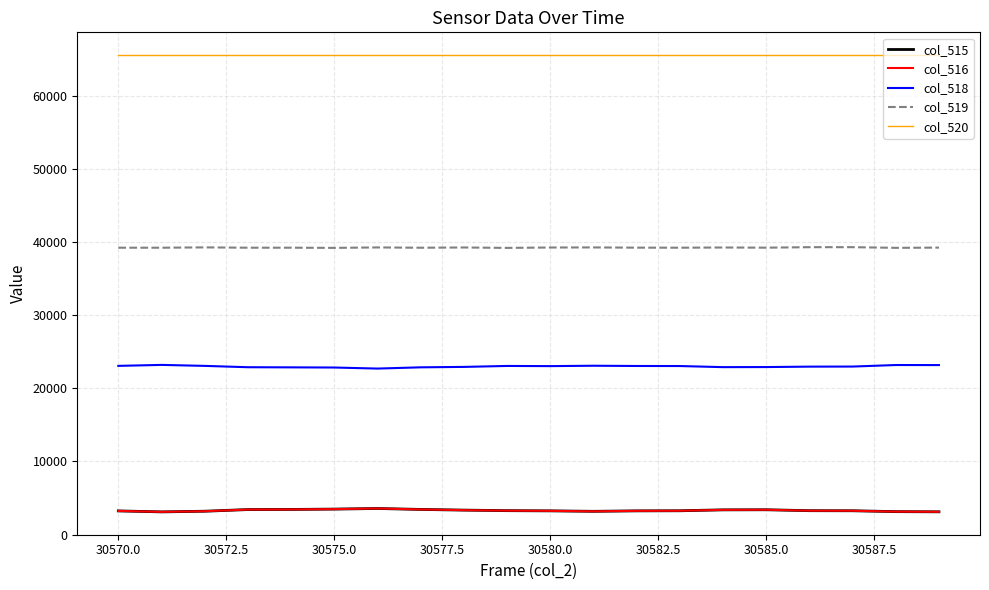

What is the minimum value shown in the chart?

3113